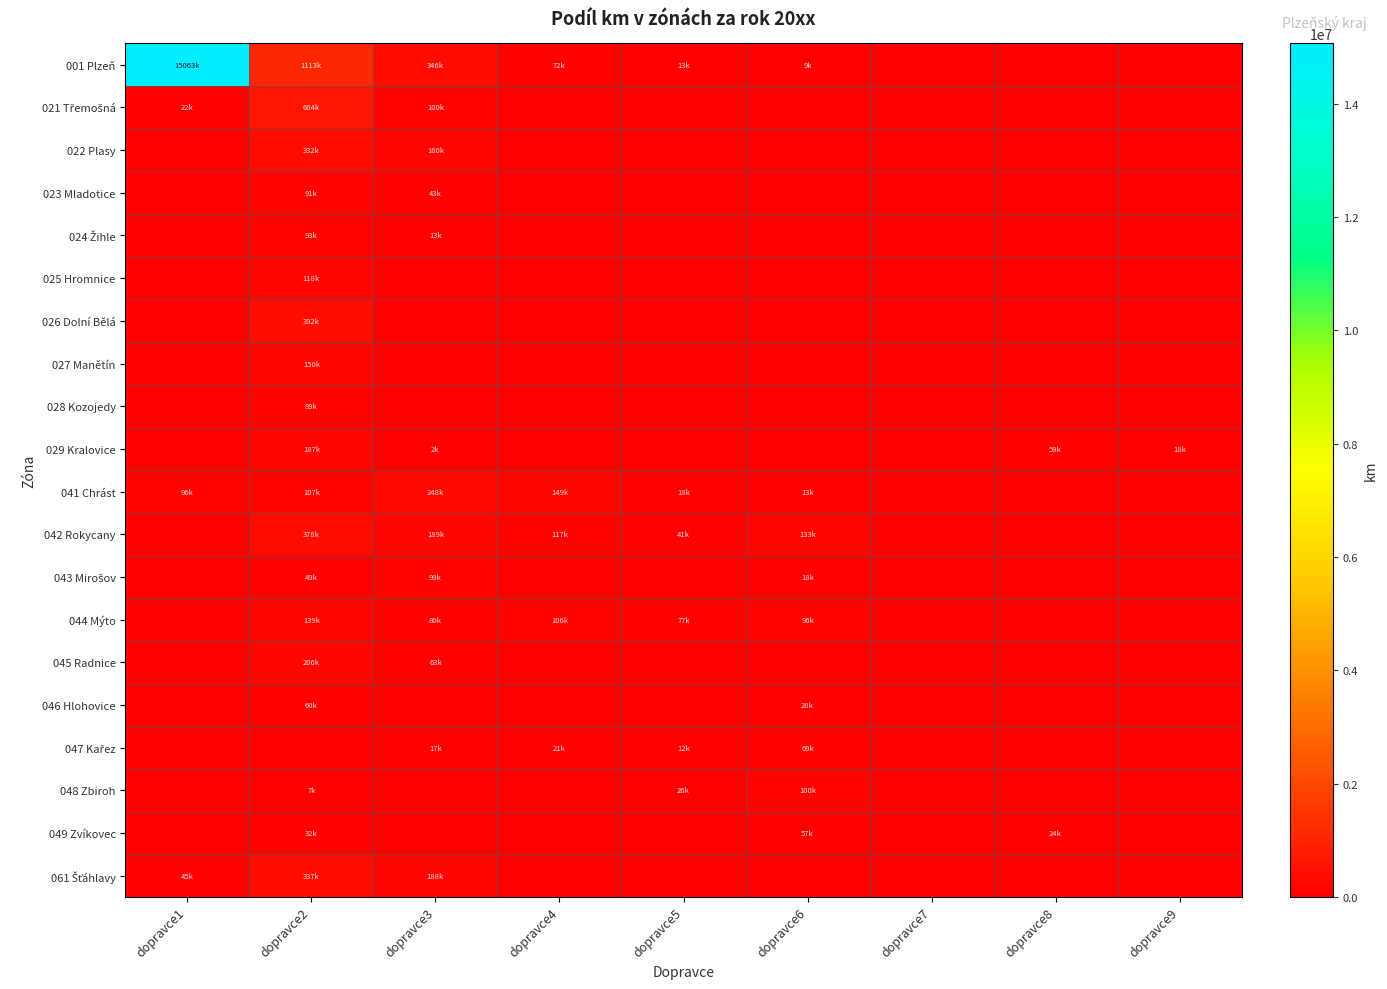

Count the number of data series in this chart.

20